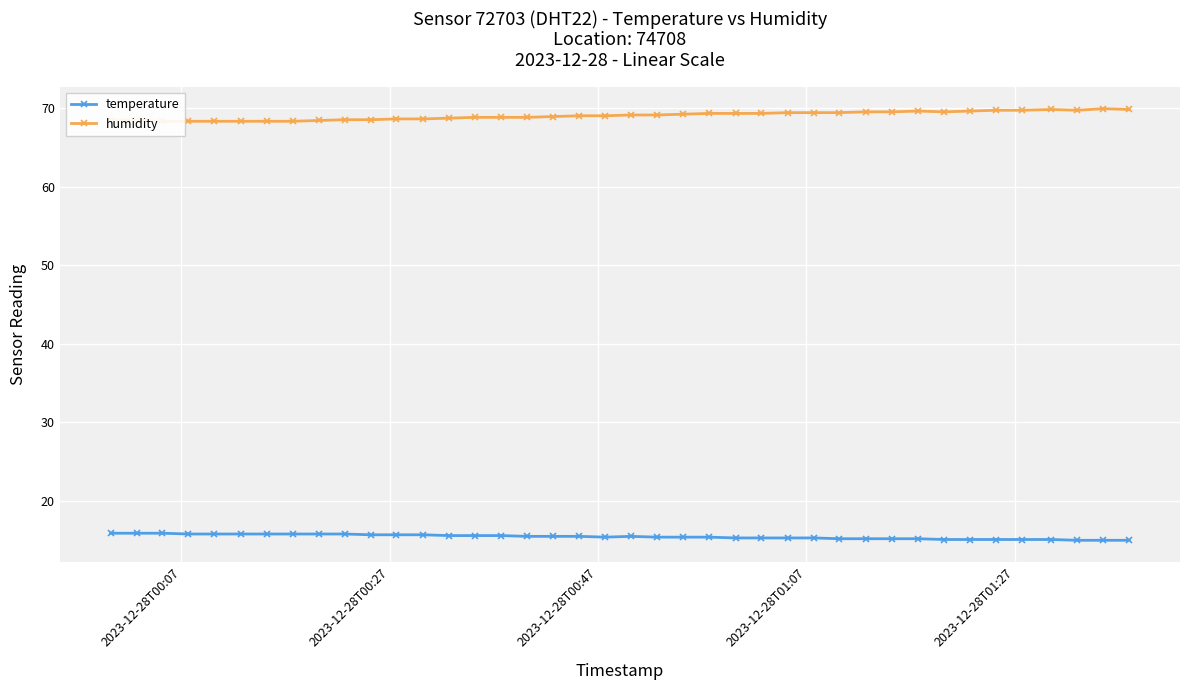

What is the value of the temperature point at the 28th from the left?

15.3